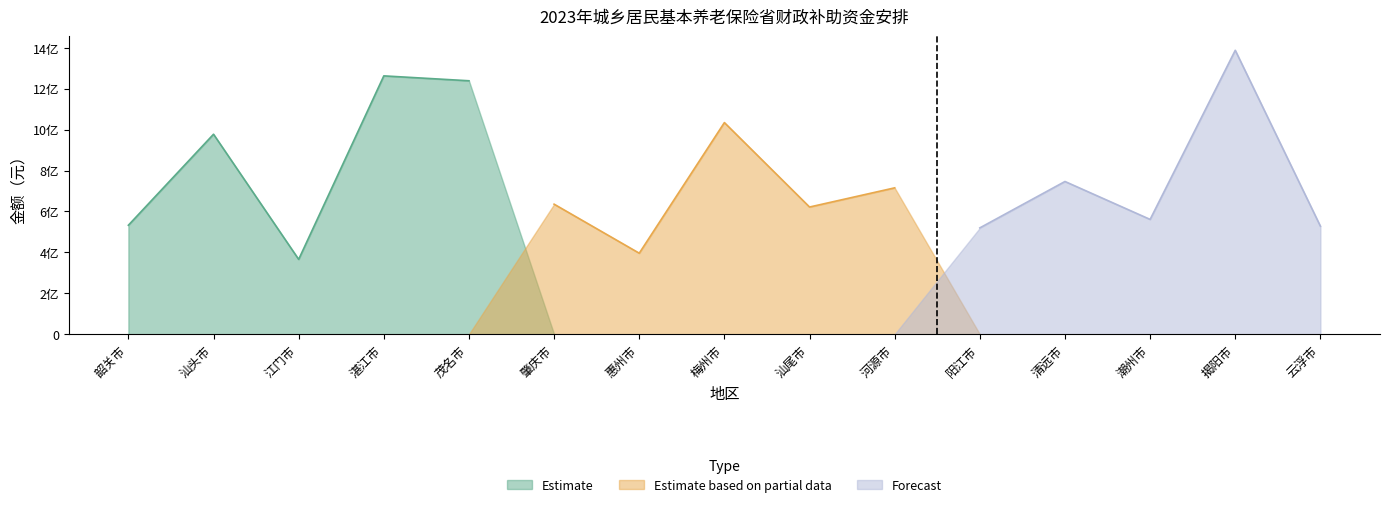

At which label does Forecast first exceed 561040000?

清远市